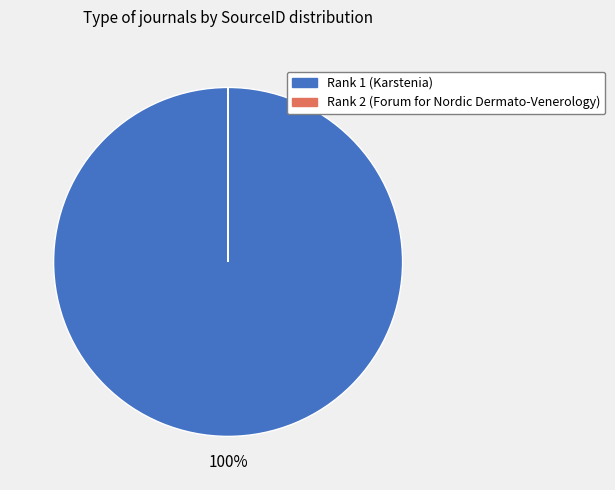

To the nearest percent, what is the average slice percentage?

50%